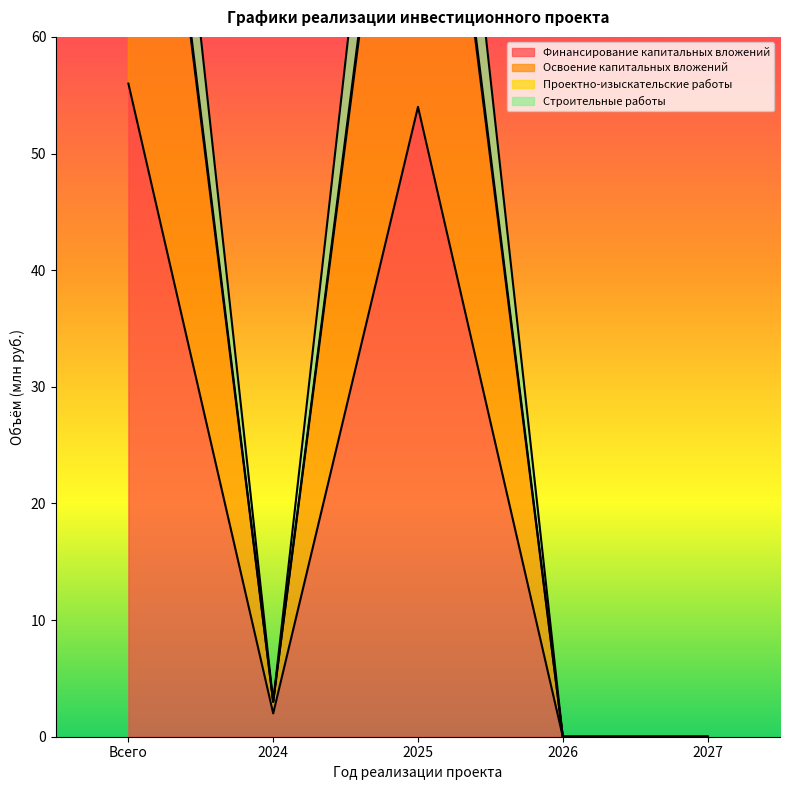

How many values in the Освоение капитальных вложений series exceed 3?

2